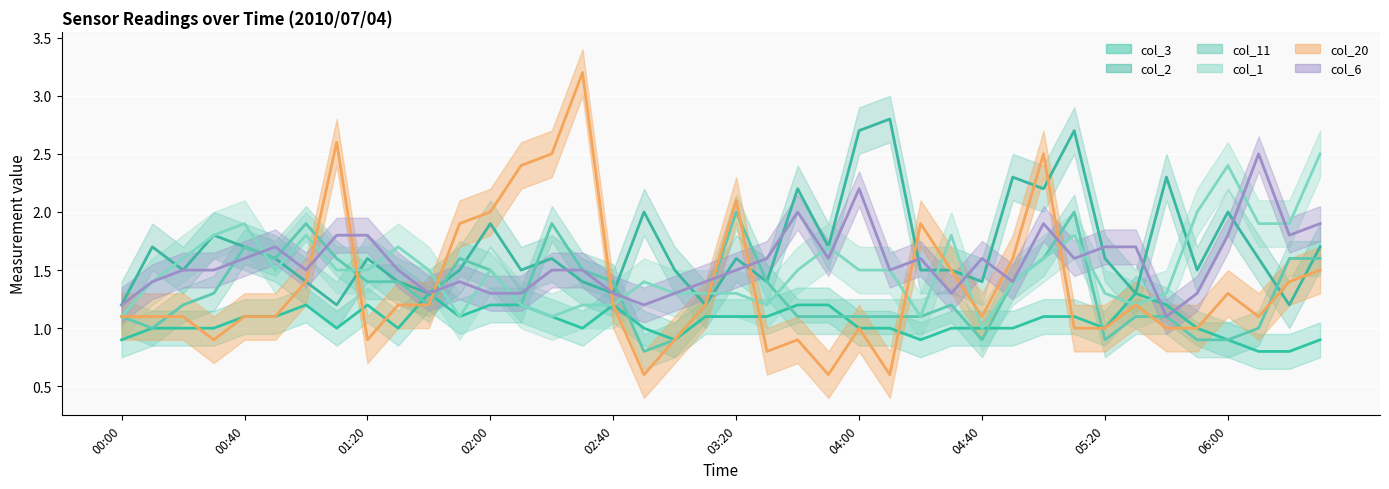

Reading left to right, extract all data points from this chart.

col_3: 0.9	1.0	1.0	1.0	1.1	1.1	1.2	1.0	1.2	1.0	1.3	1.1	1.2	1.2	1.1	1.0	1.2	1.0	0.9	1.1	1.1	1.1	1.2	1.2	1.0	1.0	0.9	1.0	1.0	1.0	1.1	1.1	1.0	1.3	1.2	1.0	0.9	0.8	0.8	0.9
col_2: 1.2	1.7	1.5	1.8	1.7	1.6	1.4	1.2	1.6	1.4	1.3	1.5	1.9	1.5	1.6	1.4	1.3	2.0	1.5	1.2	1.6	1.4	2.2	1.7	2.7	2.8	1.5	1.5	1.4	2.3	2.2	2.7	1.6	1.3	2.3	1.5	2.0	1.6	1.2	1.7
col_11: 1.1	1.0	1.2	1.3	1.7	1.6	1.9	1.6	1.4	1.4	1.2	1.6	1.5	1.2	1.9	1.5	1.4	0.8	0.9	1.2	2.0	1.4	1.1	1.1	1.1	1.1	1.1	1.2	0.9	1.4	1.6	2.0	0.9	1.1	1.1	0.9	0.9	1.0	1.6	1.6
col_1: 1.1	1.4	1.6	1.8	1.9	1.5	1.8	1.5	1.5	1.7	1.5	1.1	1.5	1.2	1.1	1.2	1.2	1.4	1.3	1.3	1.3	1.2	1.5	1.7	1.5	1.5	1.1	1.8	1.0	1.4	1.6	1.8	1.3	1.2	1.3	2.0	2.4	1.9	1.9	2.5
col_20: 1.1	1.1	1.1	0.9	1.1	1.1	1.4	2.6	0.9	1.2	1.2	1.9	2.0	2.4	2.5	3.2	1.2	0.6	0.9	1.2	2.1	0.8	0.9	0.6	1.0	0.6	1.9	1.5	1.1	1.6	2.5	1.0	1.0	1.2	1.0	1.0	1.3	1.1	1.4	1.5
col_6: 1.2	1.4	1.5	1.5	1.6	1.7	1.5	1.8	1.8	1.5	1.3	1.4	1.3	1.3	1.5	1.5	1.3	1.2	1.3	1.4	1.5	1.6	2.0	1.6	2.2	1.5	1.6	1.3	1.6	1.4	1.9	1.6	1.7	1.7	1.1	1.3	1.8	2.5	1.8	1.9